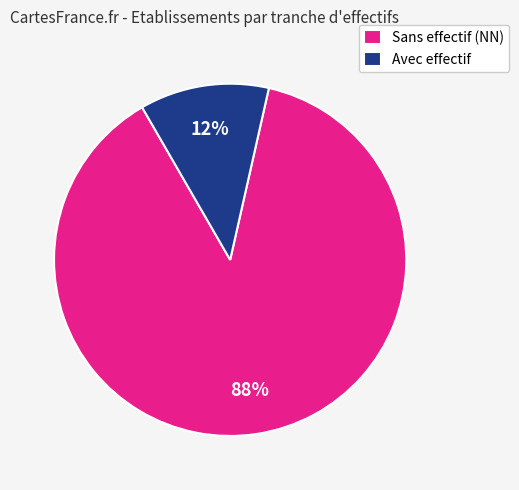

How many slices are in this pie chart?

2